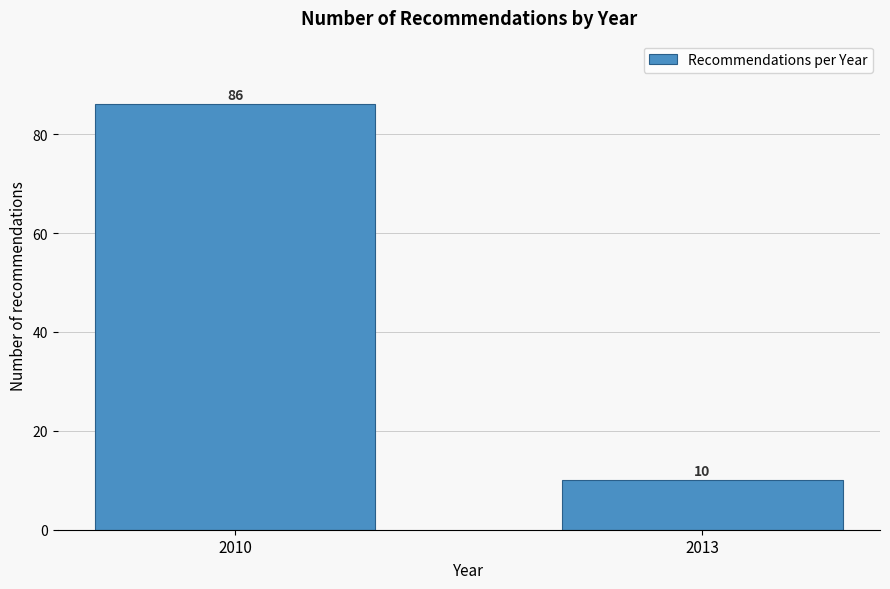

Reading left to right, what are all the values shown in this chart?

2010=86	2013=10